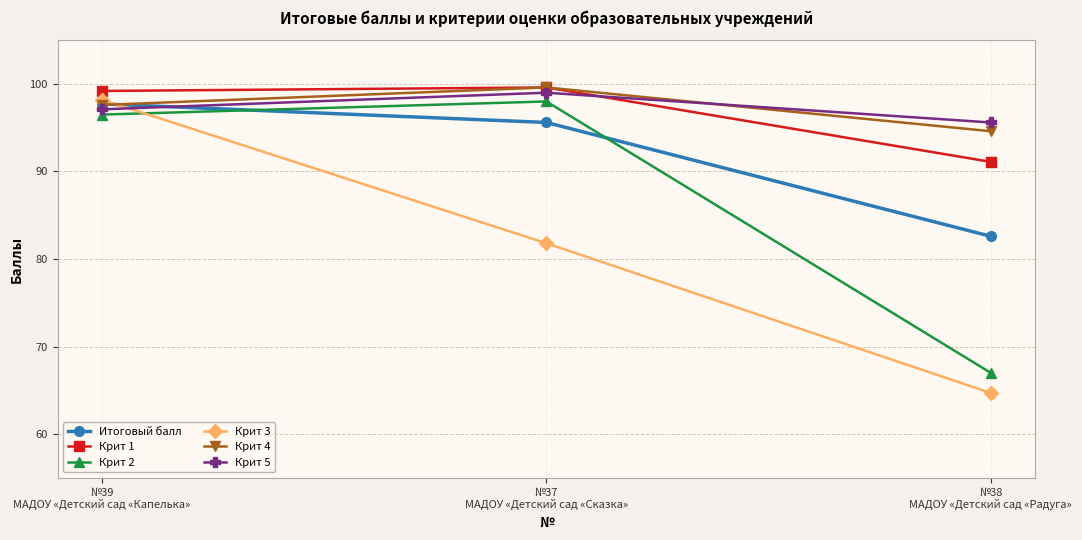

What is the maximum value shown in the chart?

99.6